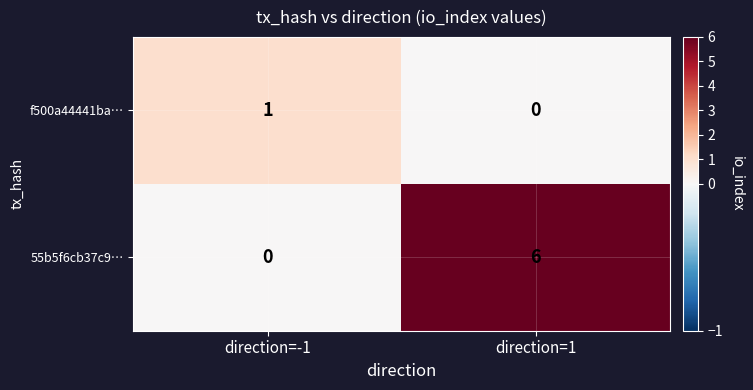

Reading left to right, extract all data points from this chart.

f500a44441ba…: direction=-1=1	direction=1=0
55b5f6cb37c9…: direction=-1=0	direction=1=6